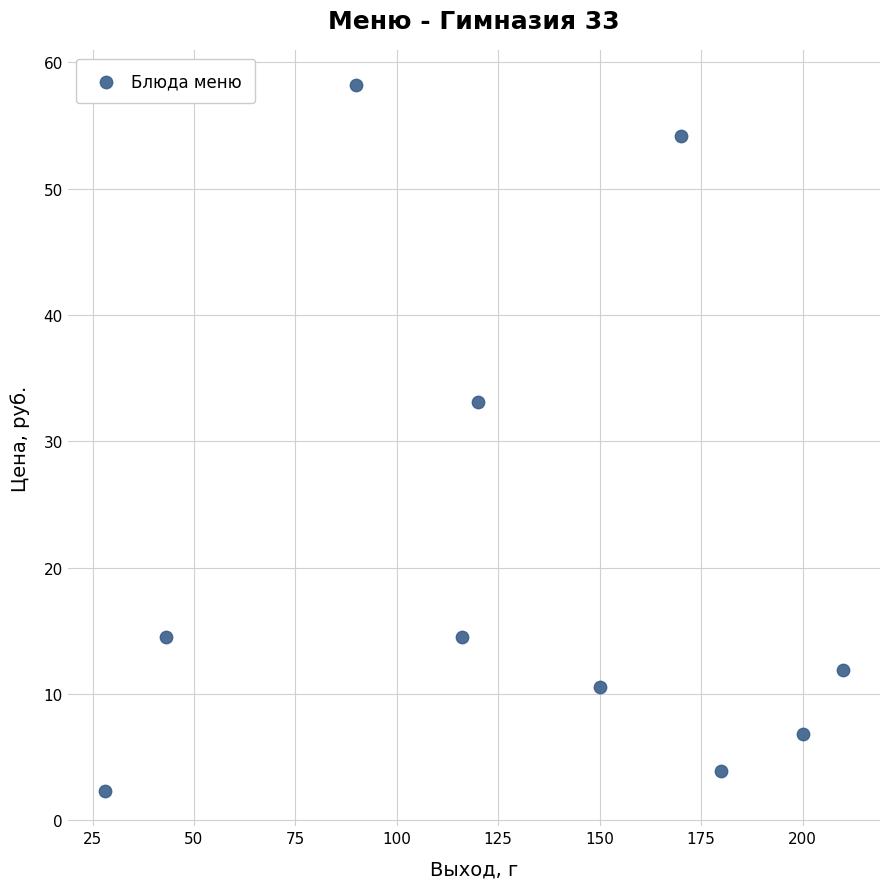

What Y value in the scatter plot is closest to 30?

33.1